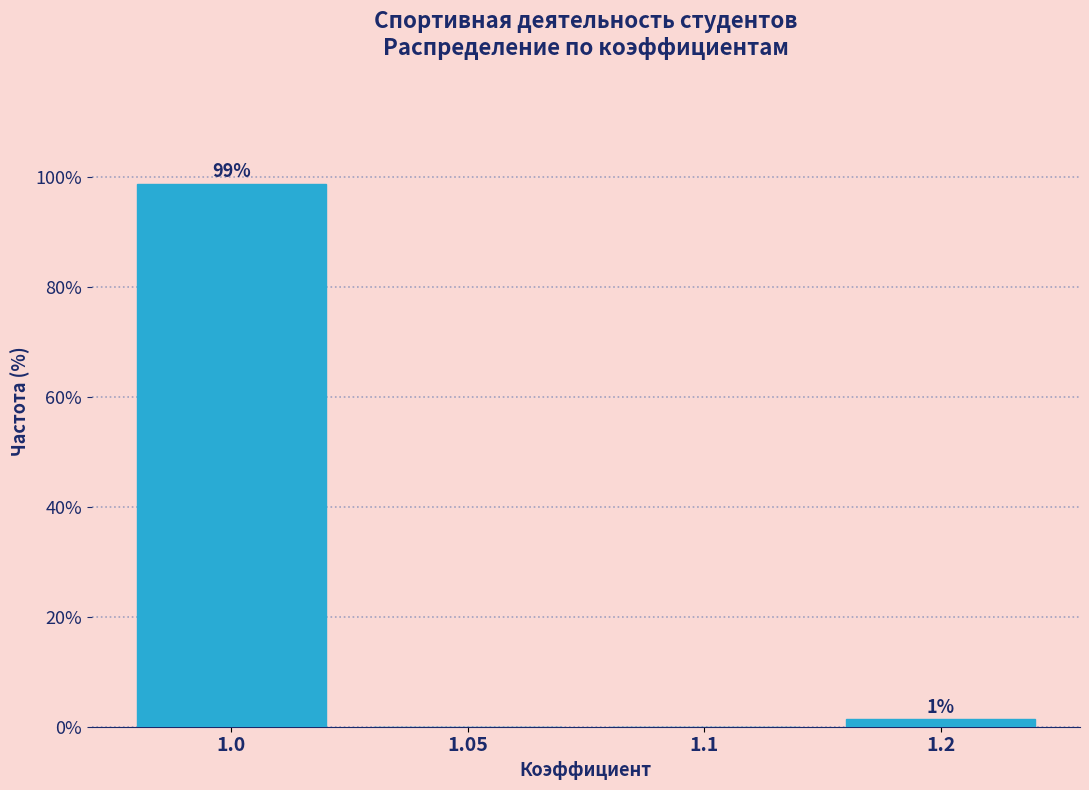

What is the sum of all values?

100.0